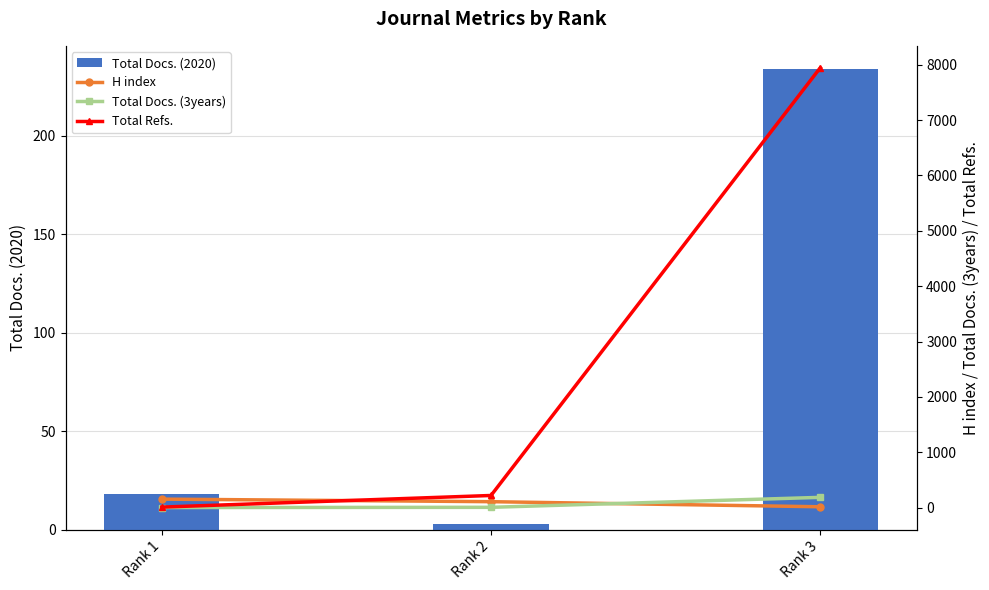

At how many categories does at least one series exceed 4481?

1